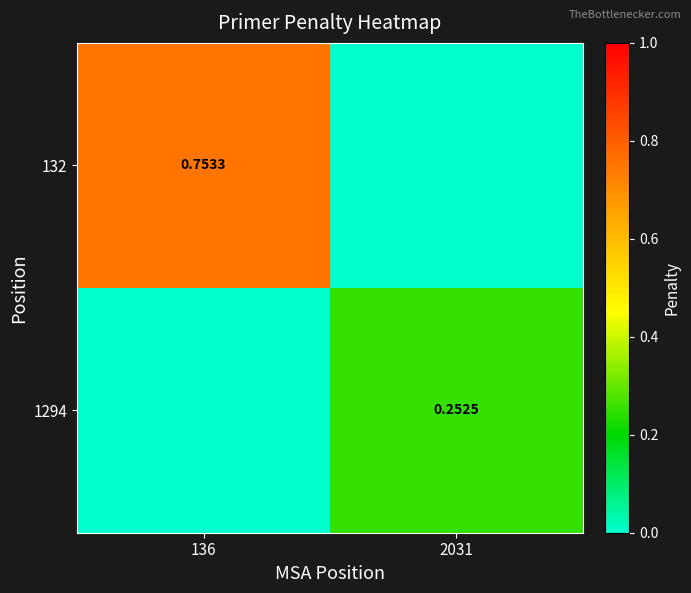

At which category is the sum across all series the highest?

136